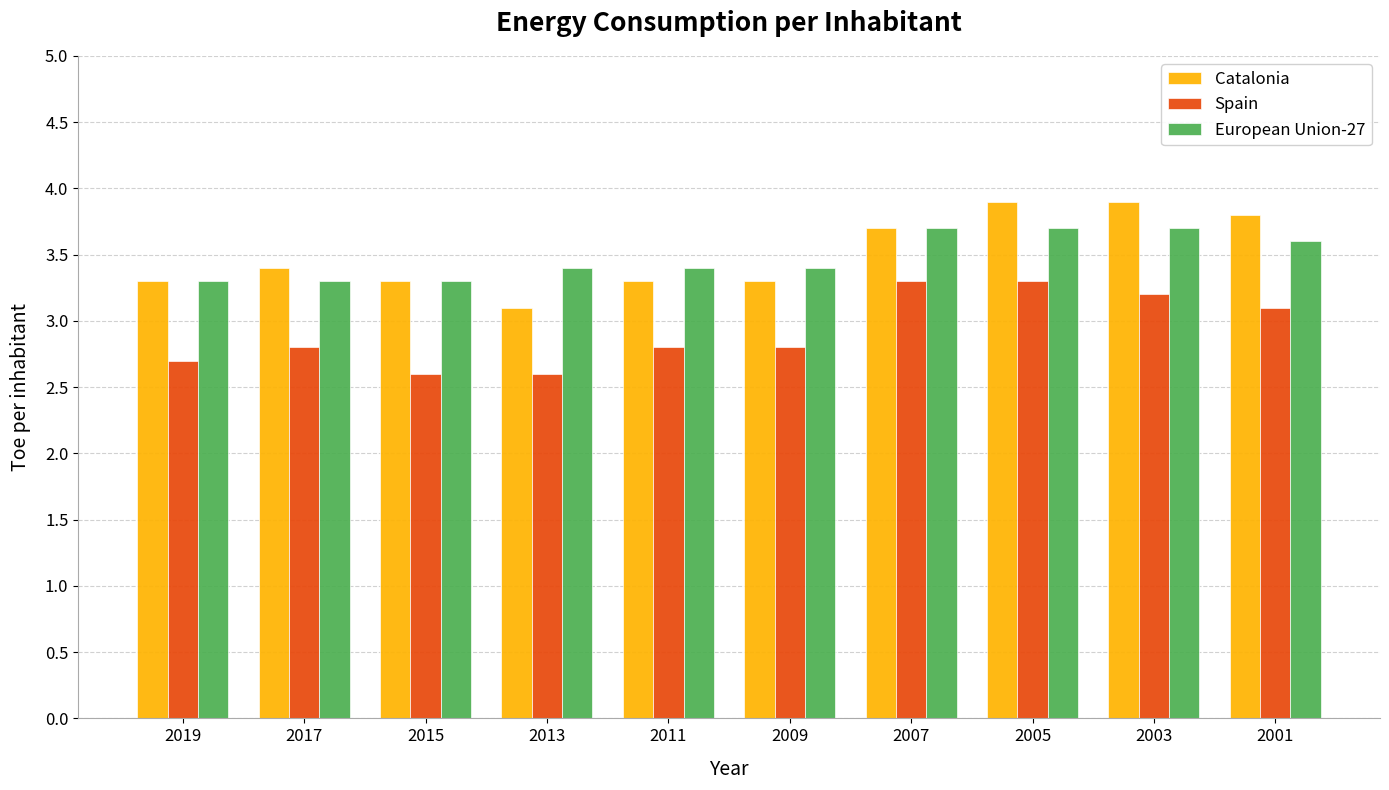

Is it true that Spain equals 4.0 at 2013?

False